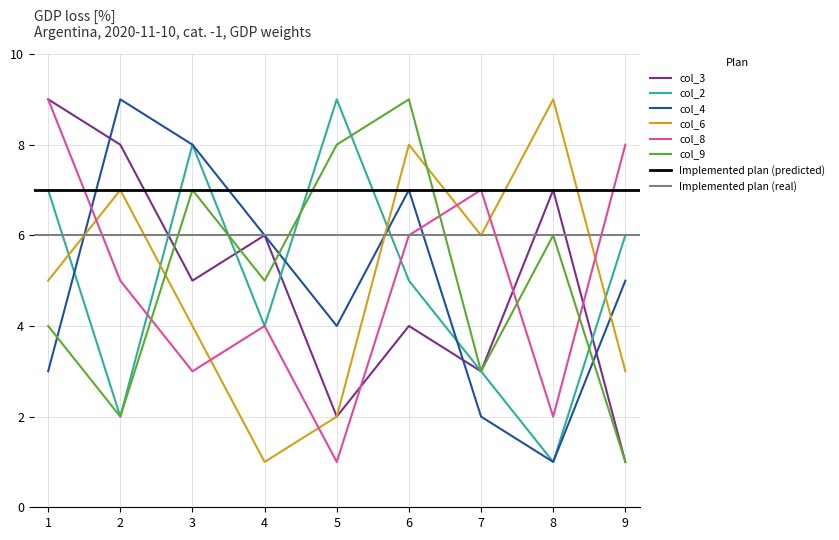

True or false: col_4 has a value of 4 at 5.

True